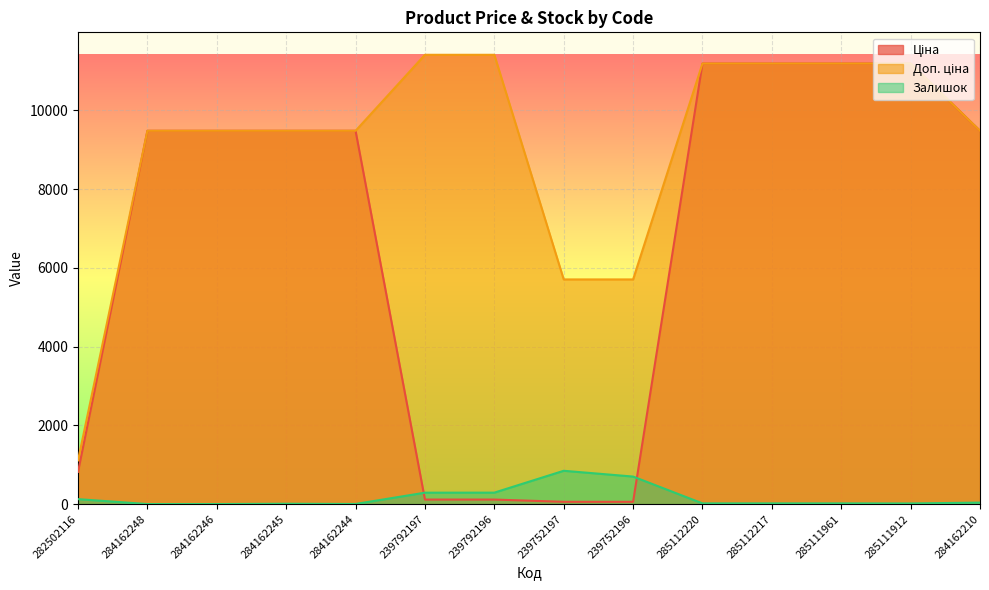

What is the sum of the Доп. ціна values at 239792196 and 239752196?

17115.0